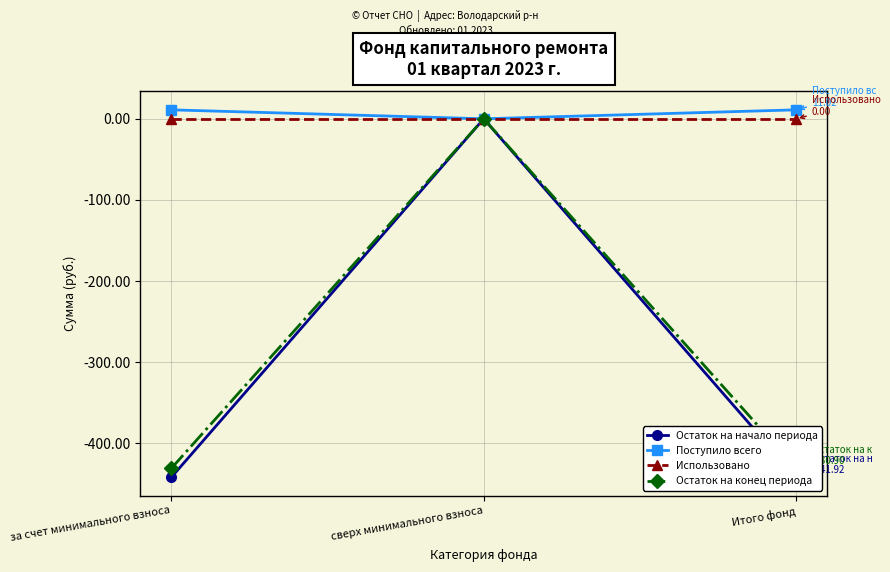

Reading left to right, list all the values displayed in this chart.

Остаток на начало периода: -441.9	0.0	-441.9
Поступило всего: 11.0	0.0	11.0
Использовано: 0.0	0.0	0.0
Остаток на конец периода: -430.9	0.0	-430.9